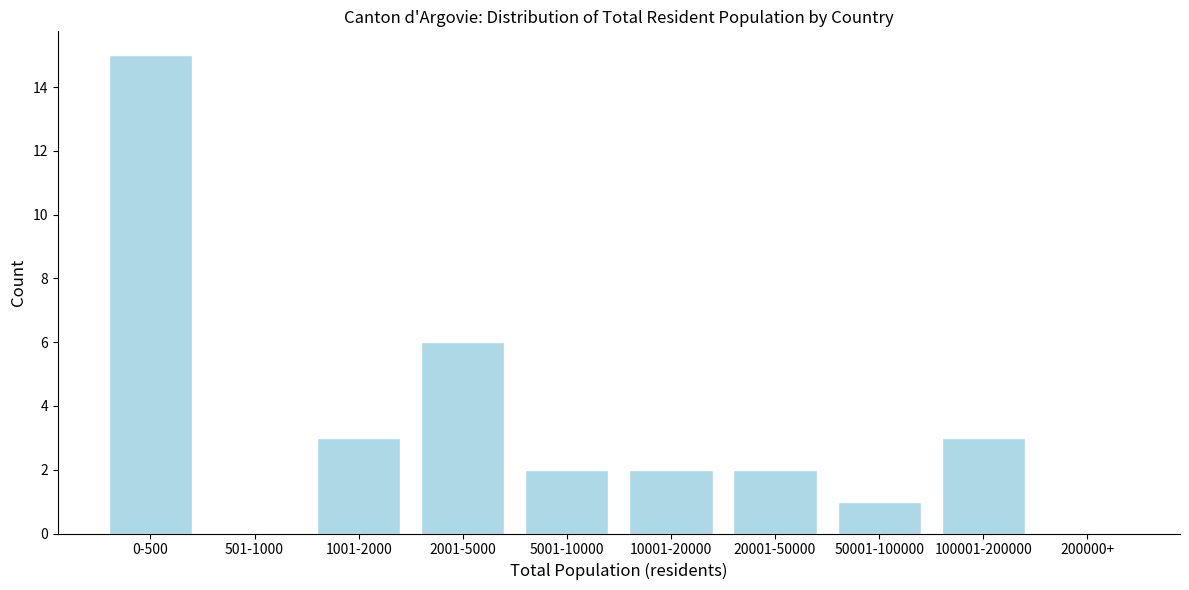

Reading left to right, list all the values displayed in this chart.

0-500=15	501-1000=0	1001-2000=3	2001-5000=6	5001-10000=2	10001-20000=2	20001-50000=2	50001-100000=1	100001-200000=3	200000+=0